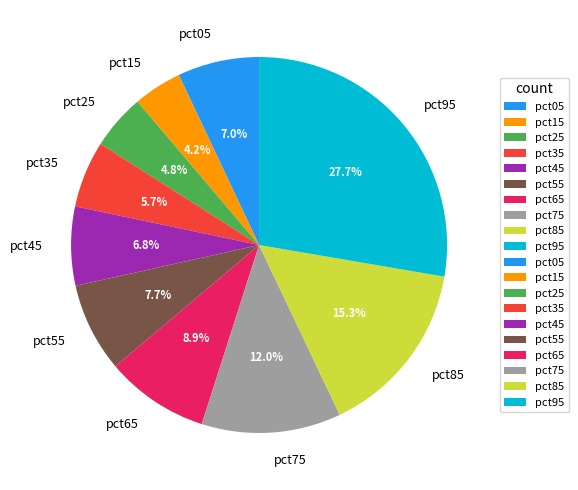

To the nearest percent, what is the average slice percentage?

10%